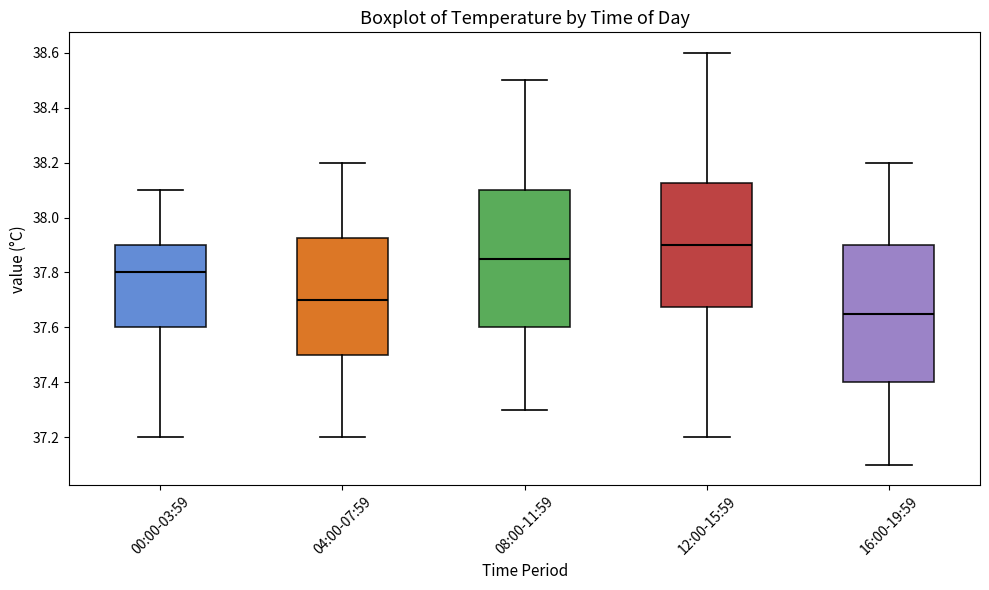

Reading left to right, transcribe this box plot: for each box, give where its median line is, the range the box spans, and where its two whiskers end, as read against the y-axis. The values are not printed on the chart, so give them approximately, as read against the axis.

00:00-03:59: median 37.80, box 37.60 to 37.90, whiskers 37.20 to 38.10
04:00-07:59: median 37.70, box 37.50 to 37.92, whiskers 37.20 to 38.20
08:00-11:59: median 37.86, box 37.60 to 38.10, whiskers 37.30 to 38.50
12:00-15:59: median 37.90, box 37.68 to 38.12, whiskers 37.20 to 38.60
16:00-19:59: median 37.66, box 37.40 to 37.90, whiskers 37.10 to 38.20